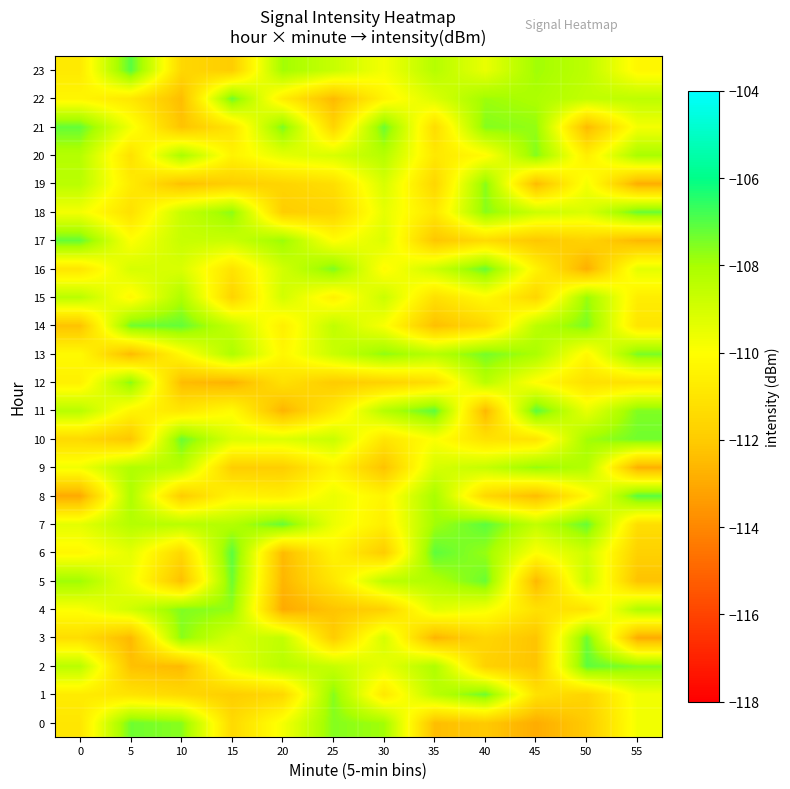

Between 35 and 50, which is larger?

50